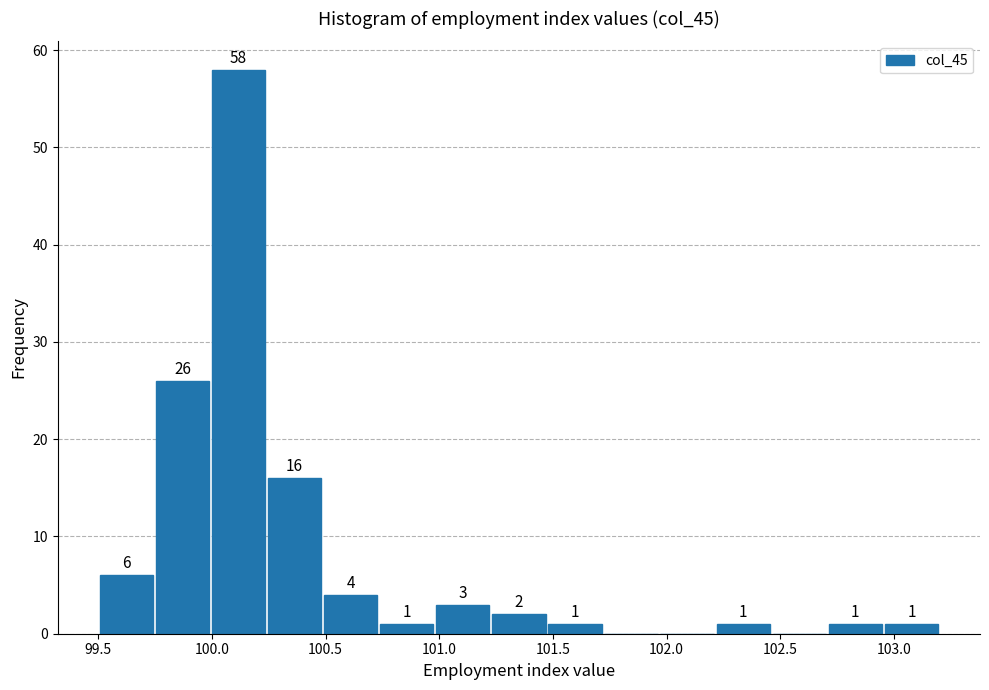

Which range on the x-axis has the tallest bar?

100.00 to 100.25